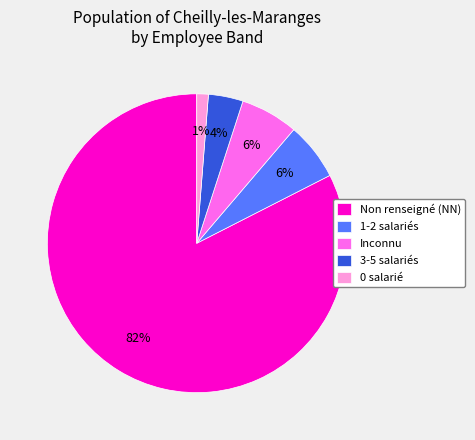

To the nearest percent, what is the average slice percentage?

20%